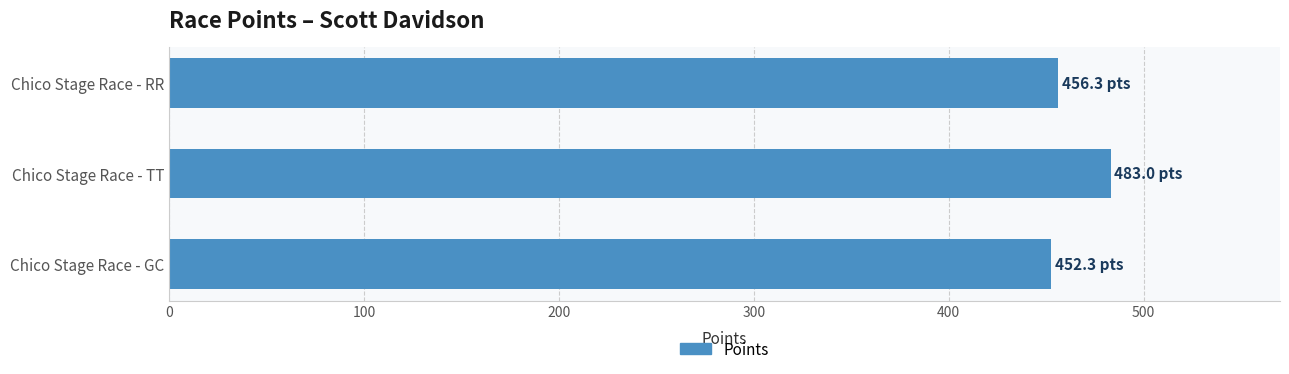

Reading bottom to top, extract all data points from this chart.

Chico Stage Race - GC=452.3	Chico Stage Race - TT=483.0	Chico Stage Race - RR=456.3